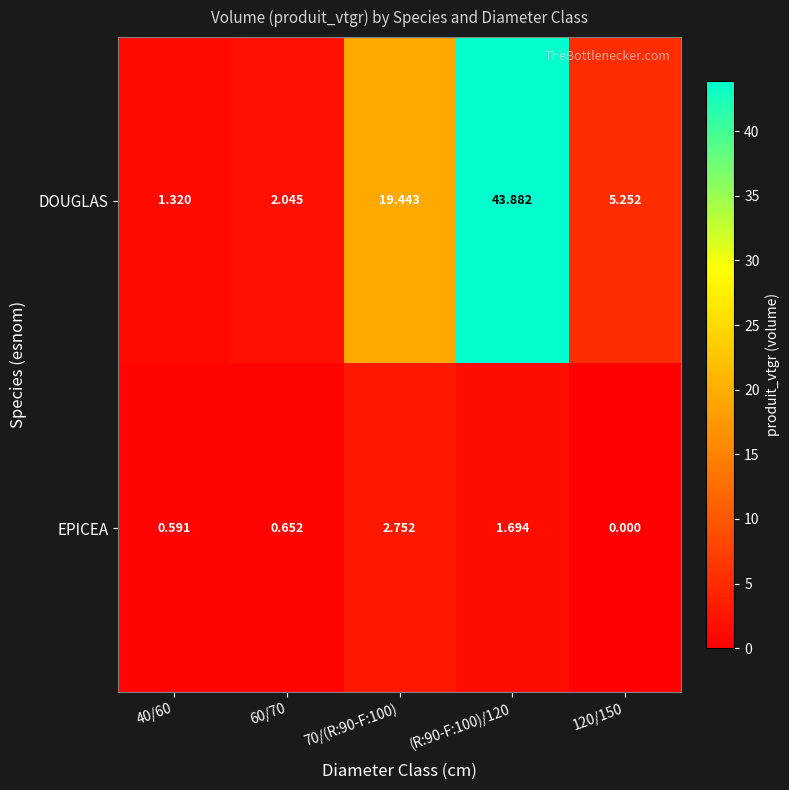

List the series in order of their overall mean, lowest first.

EPICEA, DOUGLAS